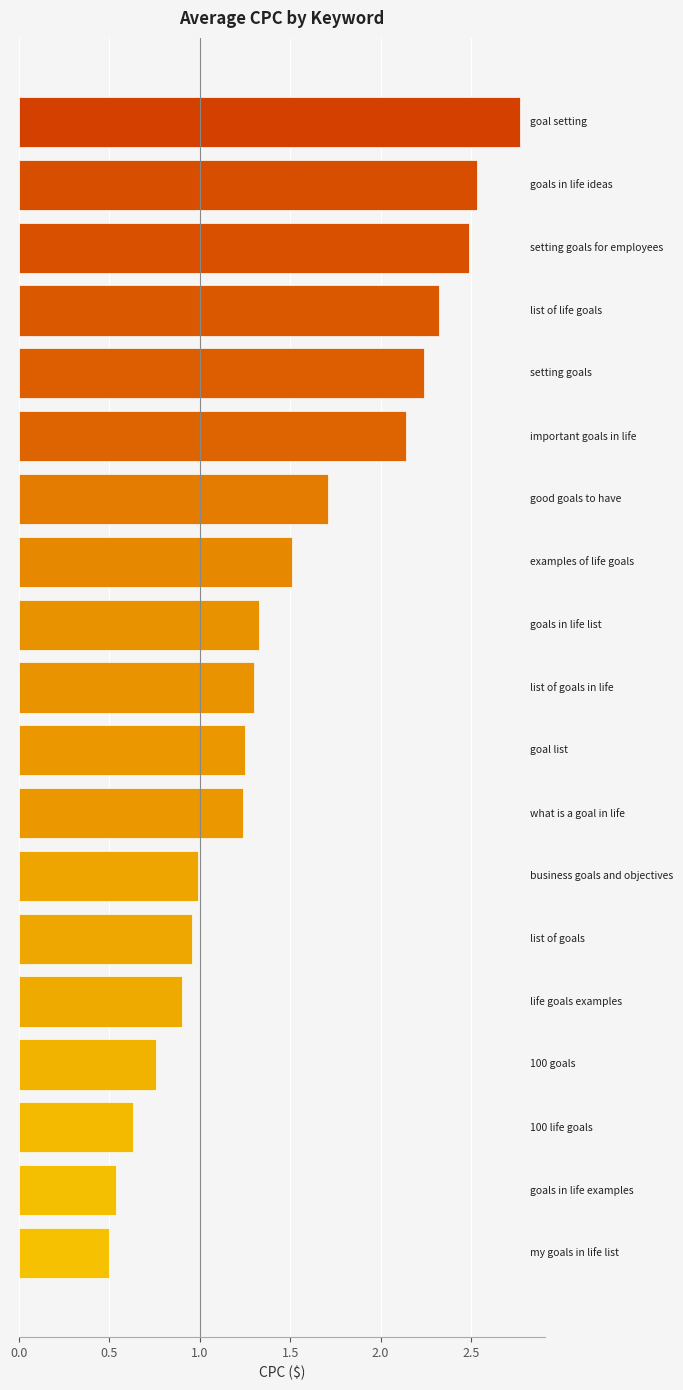

What is the difference between the second highest and minimum values?

2.0